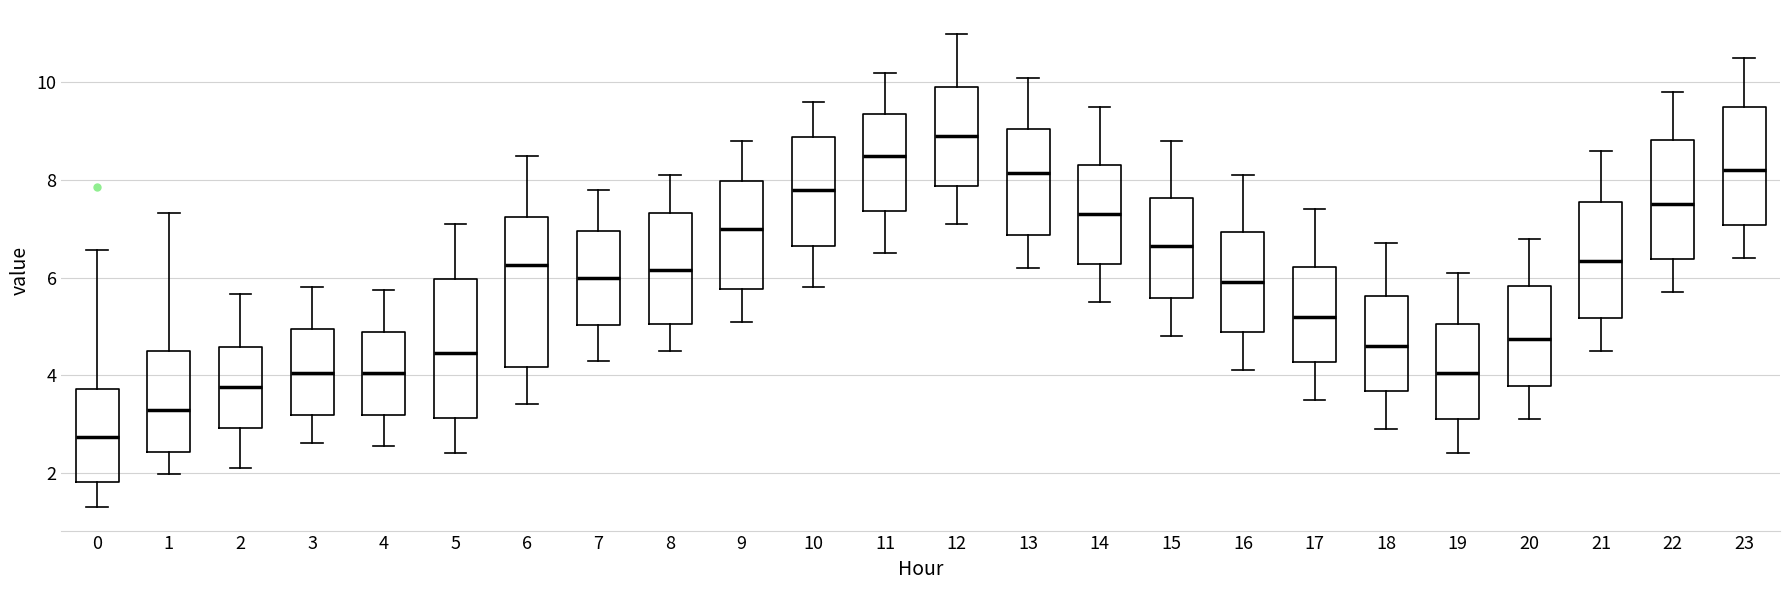

Which box's median line is the lowest?

0